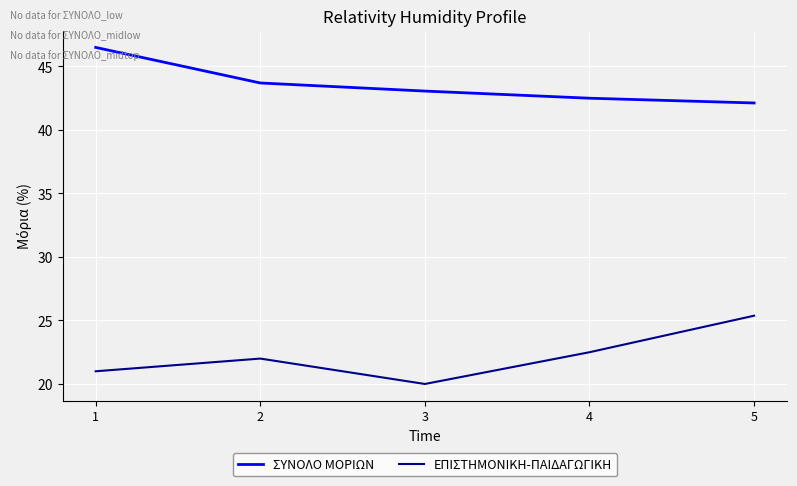

Which series changed the most between 1 and 2?

ΣΥΝΟΛΟ ΜΟΡΙΩΝ